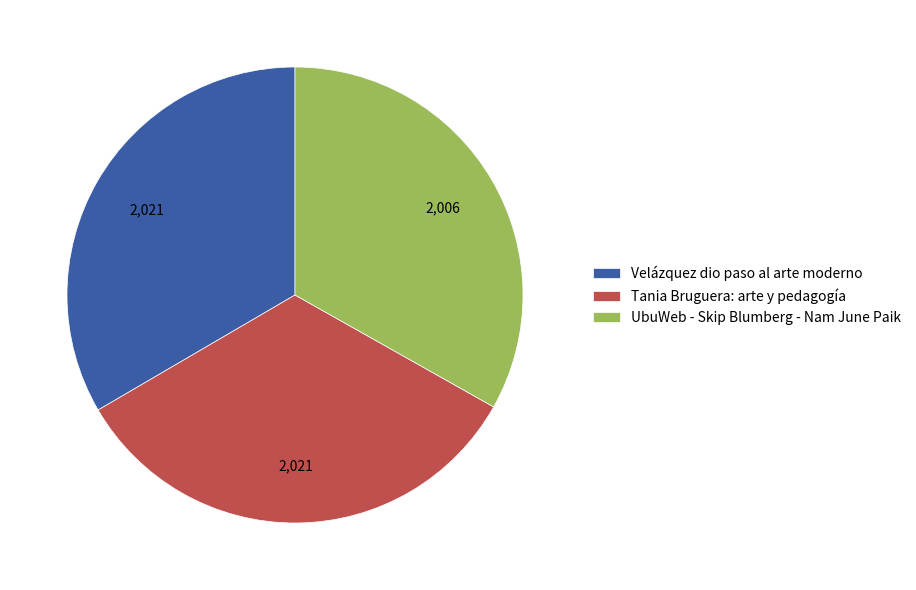

Is there any slice that represents more than half of the pie?

No